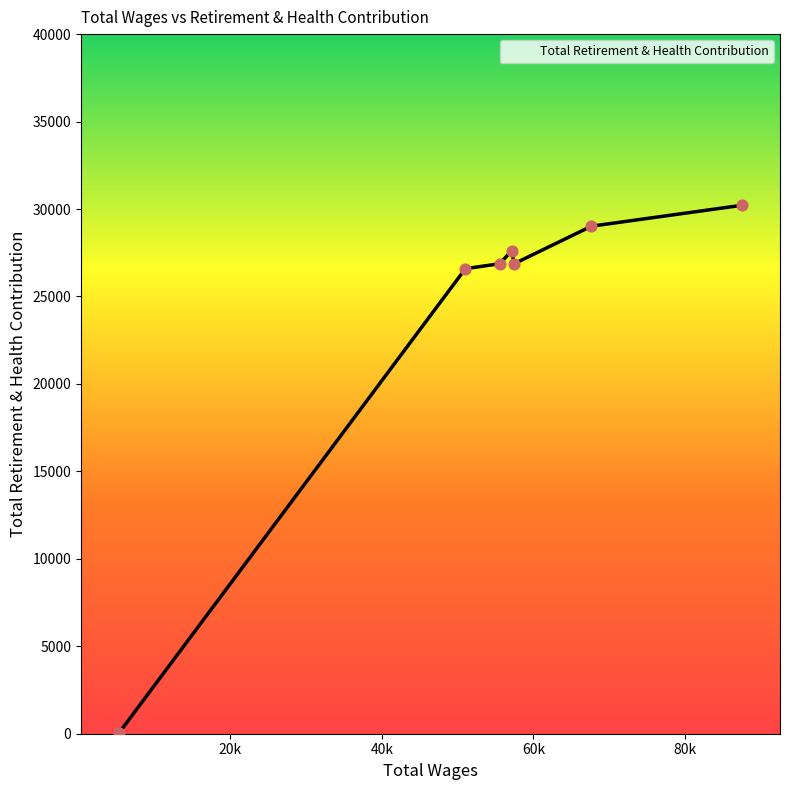

What is the difference between the second highest and minimum values?

28983